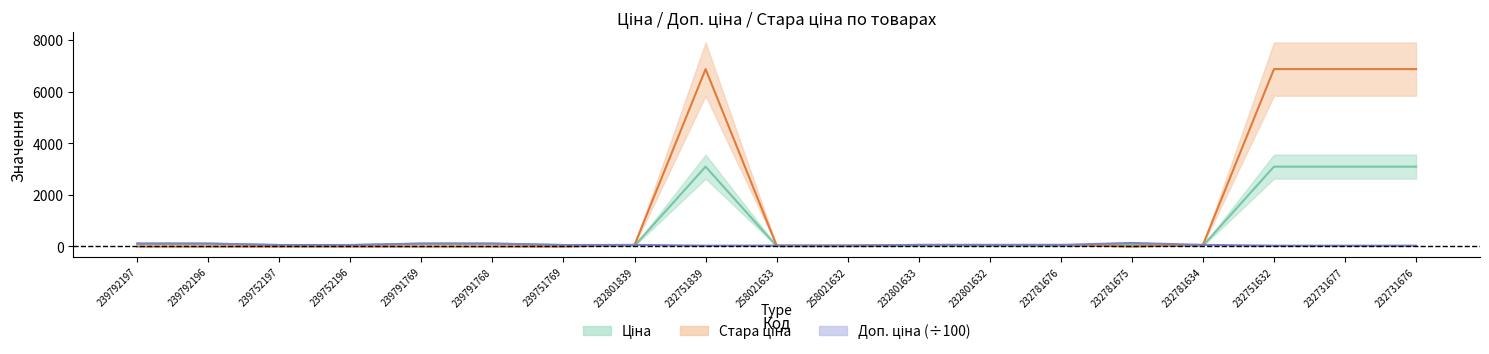

How many lines are shown in the chart?

3